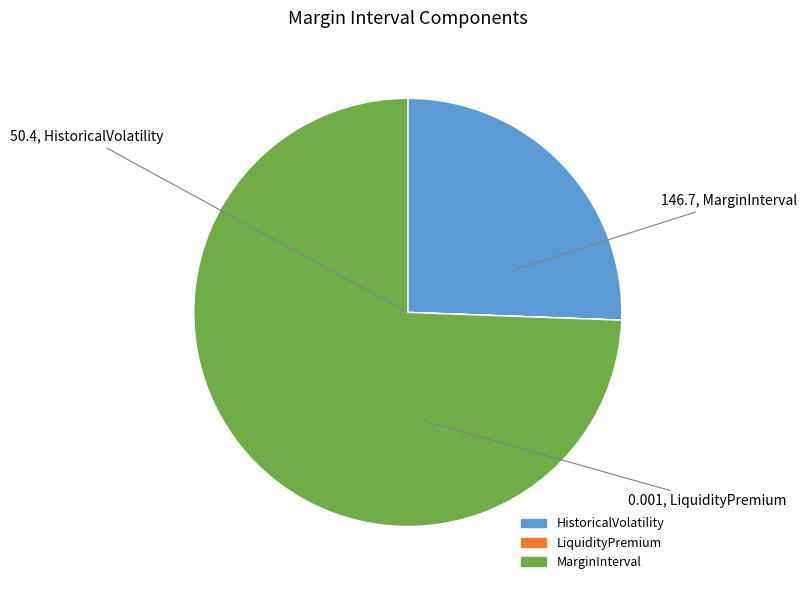

Which category accounts for the majority?

MarginInterval